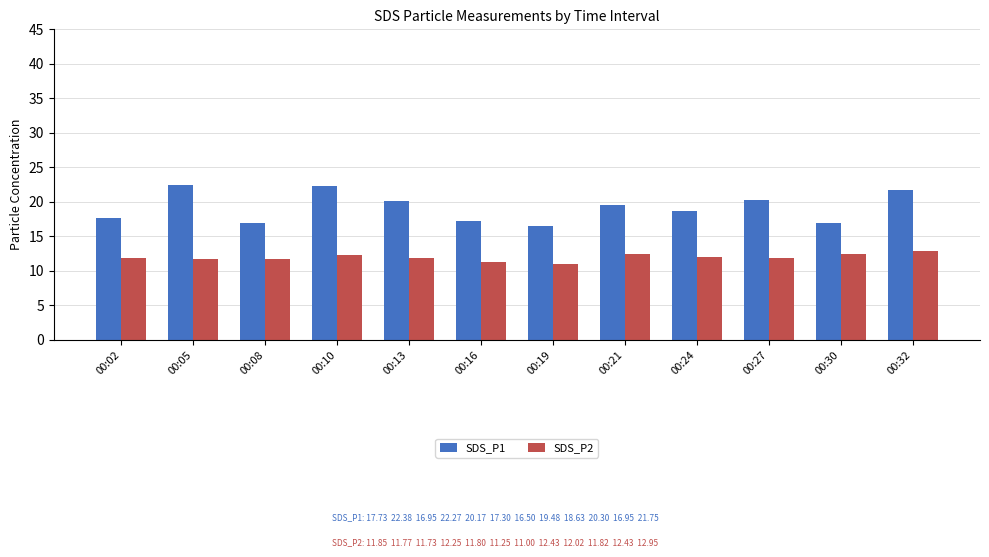

What is the sum of all SDS_P2 values?

143.3